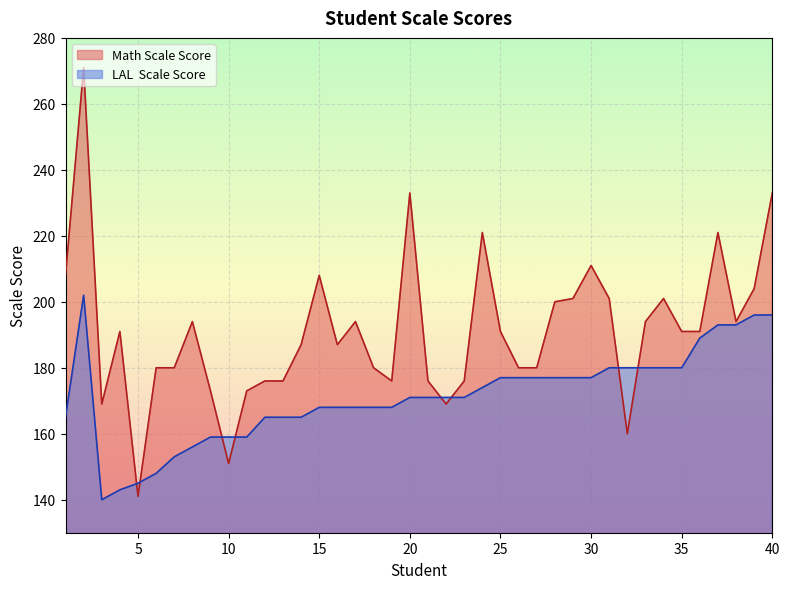

True or false: LAL  Scale Score has more than 1 points higher than both neighbors.

False